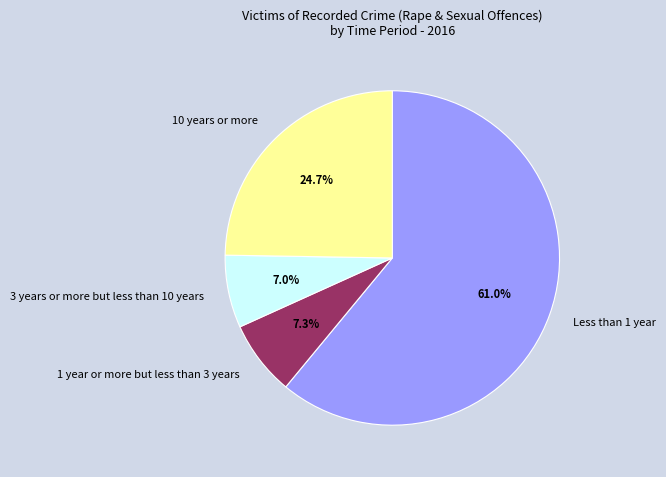

What percentage is the 1 year or more but less than 3 years slice, to the nearest percent?

7%